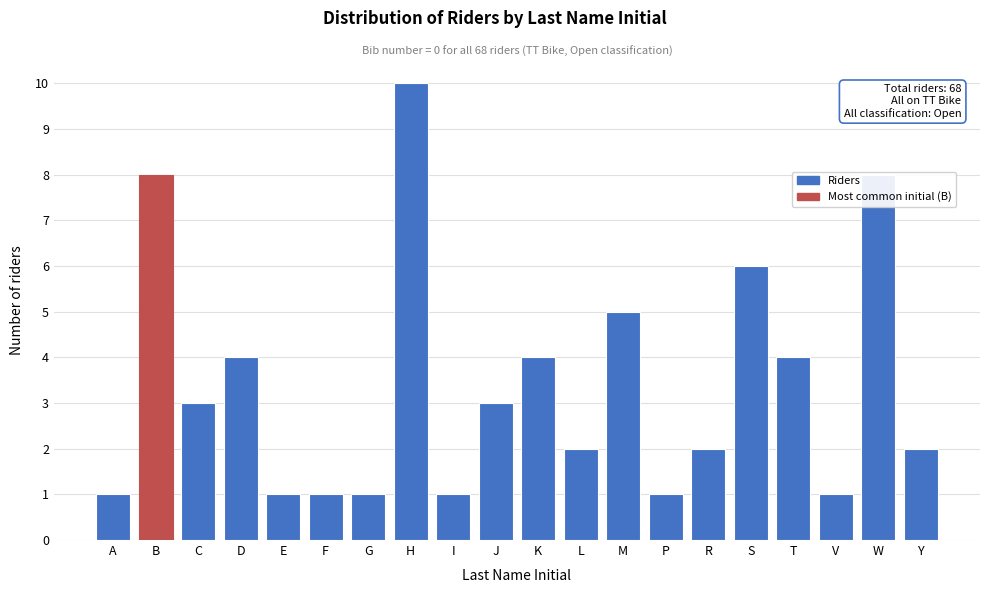

The chart shows a value of 3 at R. True or false?

False